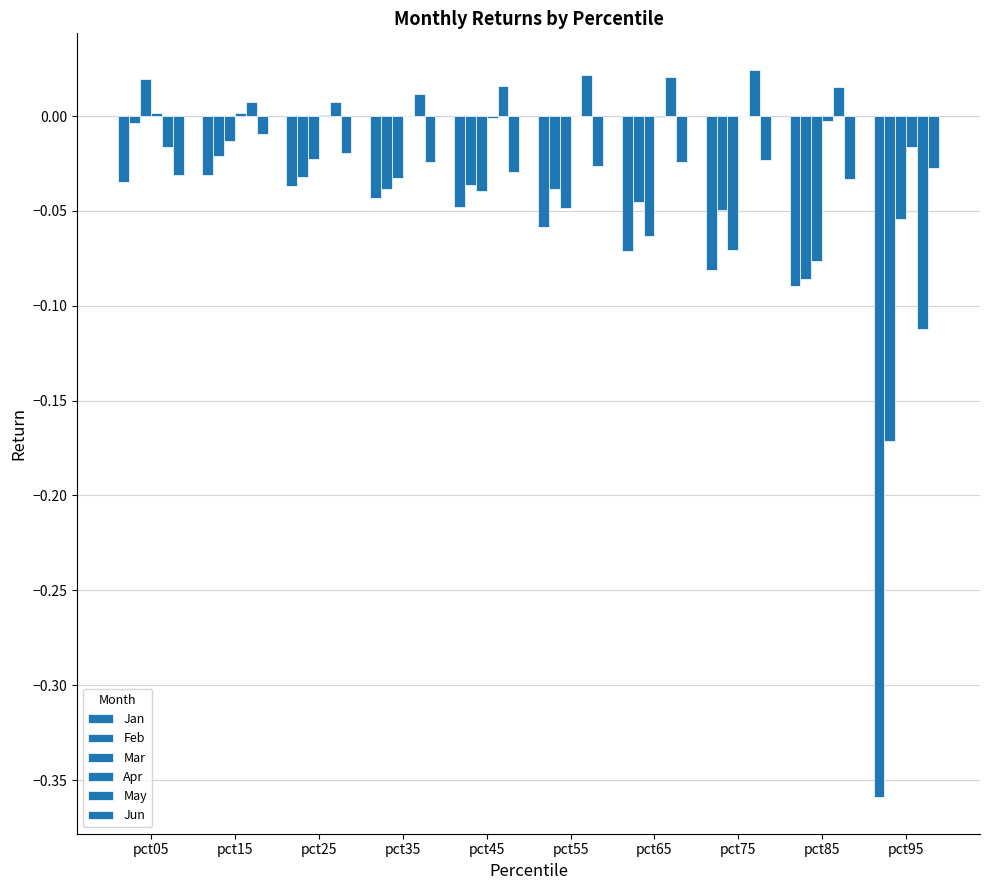

Reading left to right, transcribe all the data shown in this chart.

Jan: pct05=-0.0	pct15=-0.0	pct25=-0.0	pct35=-0.0	pct45=-0.0	pct55=-0.1	pct65=-0.1	pct75=-0.1	pct85=-0.1	pct95=-0.4
Feb: pct05=-0.0	pct15=-0.0	pct25=-0.0	pct35=-0.0	pct45=-0.0	pct55=-0.0	pct65=-0.0	pct75=-0.0	pct85=-0.1	pct95=-0.2
Mar: pct05=0.0	pct15=-0.0	pct25=-0.0	pct35=-0.0	pct45=-0.0	pct55=-0.0	pct65=-0.1	pct75=-0.1	pct85=-0.1	pct95=-0.1
Apr: pct05=0.0	pct15=0.0	pct25=0.0	pct35=0.0	pct45=-0.0	pct55=-0.0	pct65=-0.0	pct75=-0.0	pct85=-0.0	pct95=-0.0
May: pct05=-0.0	pct15=0.0	pct25=0.0	pct35=0.0	pct45=0.0	pct55=0.0	pct65=0.0	pct75=0.0	pct85=0.0	pct95=-0.1
Jun: pct05=-0.0	pct15=-0.0	pct25=-0.0	pct35=-0.0	pct45=-0.0	pct55=-0.0	pct65=-0.0	pct75=-0.0	pct85=-0.0	pct95=-0.0